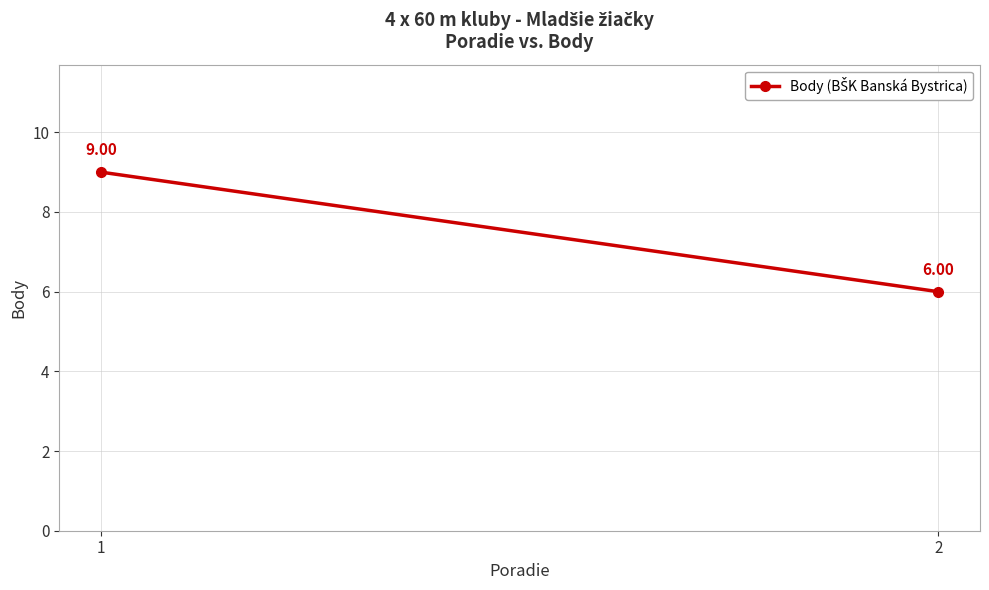

Rank the categories by value from lowest to highest.

2, 1